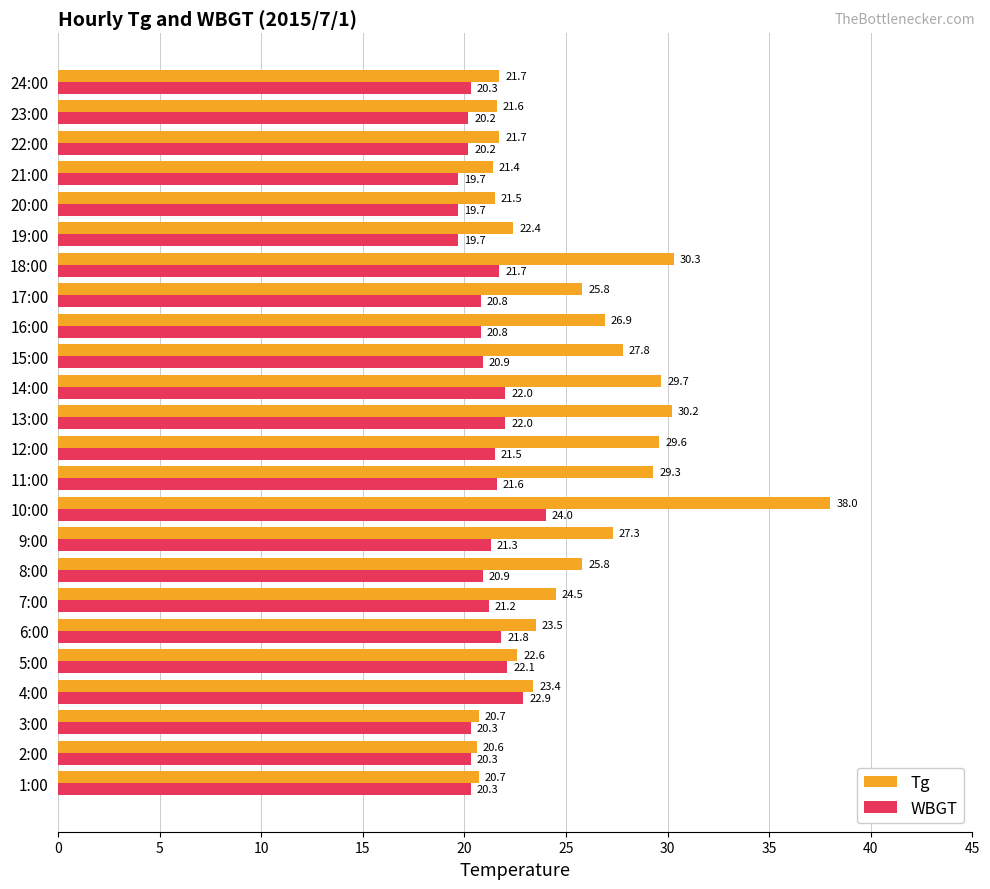

What is the difference between the second highest and minimum values in the WBGT series?

3.2